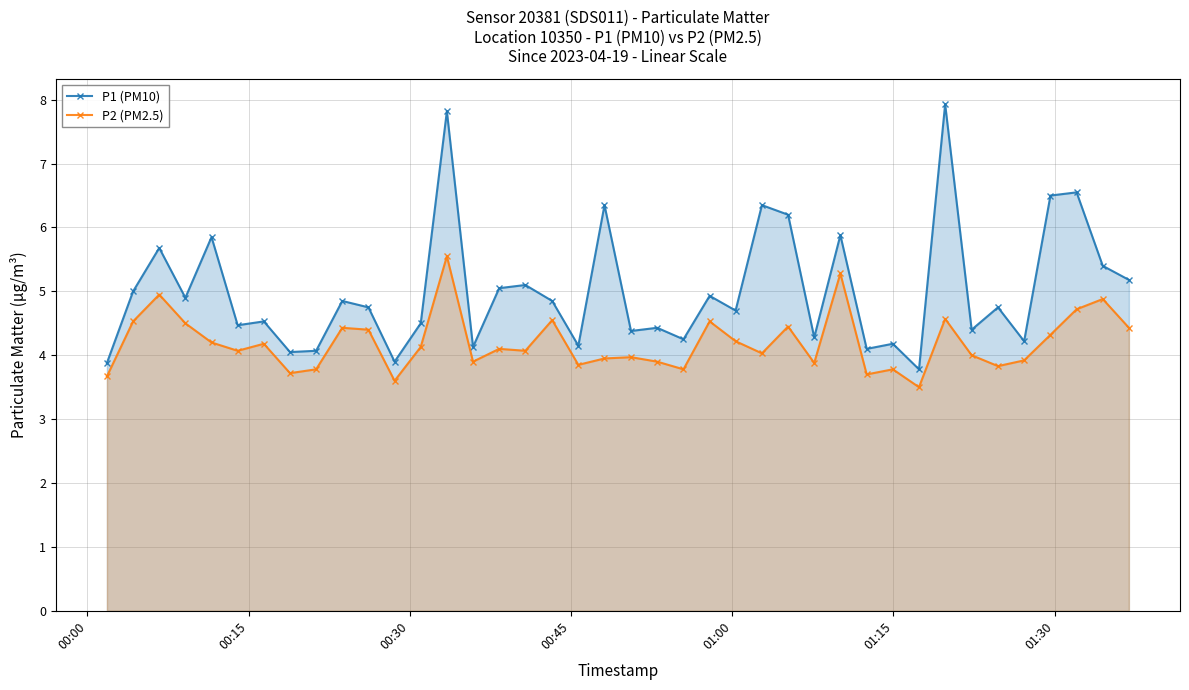

True or false: P1 (PM10) and P2 (PM2.5) cross at least once.

False